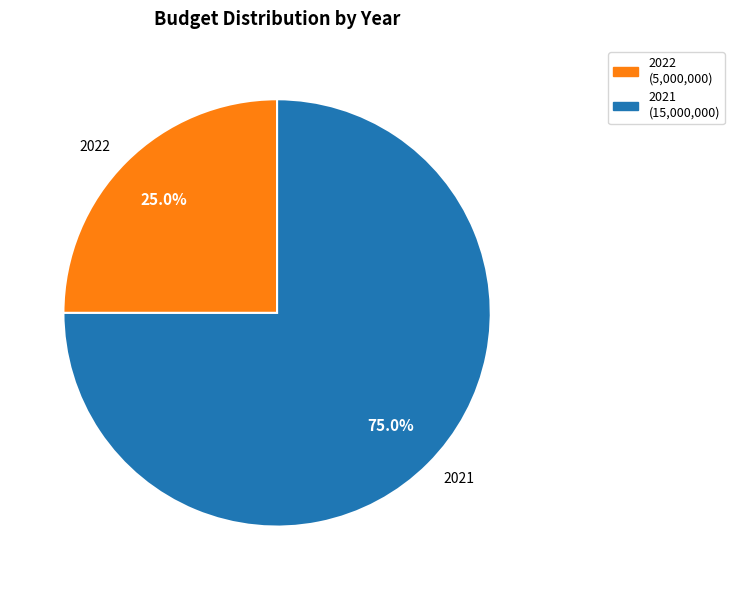

To the nearest percent, what percentage of the pie is 2022?

25%